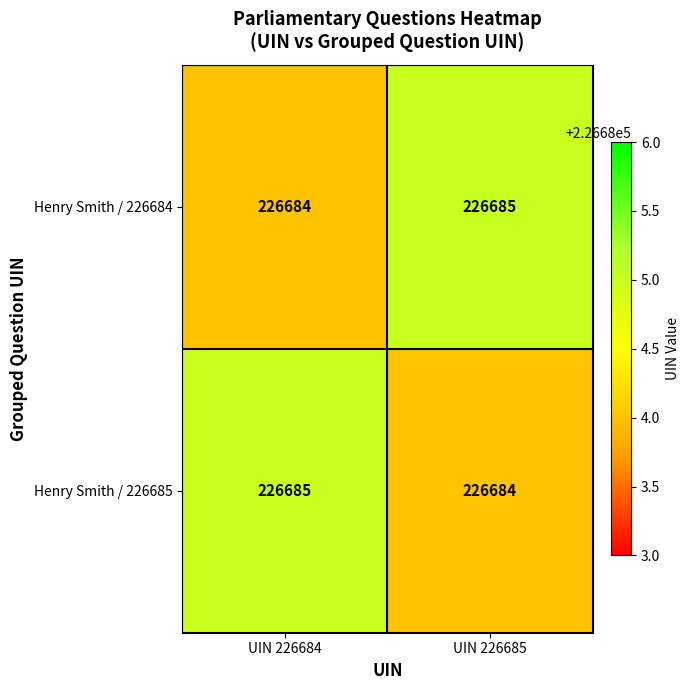

What is the sum of the Henry Smith / 226685 values at UIN 226685 and UIN 226684?

453369